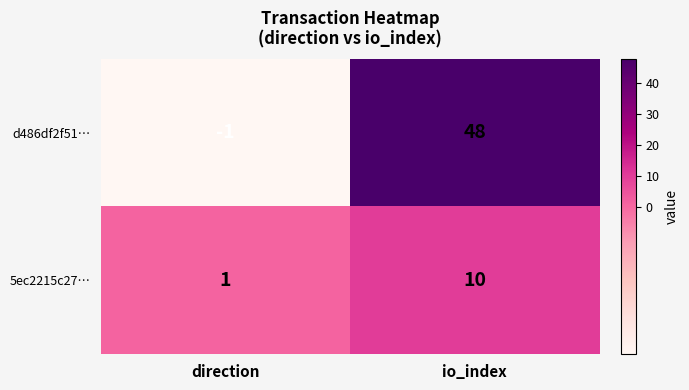

List the series in order of their overall mean, lowest first.

5ec2215c27…, d486df2f51…